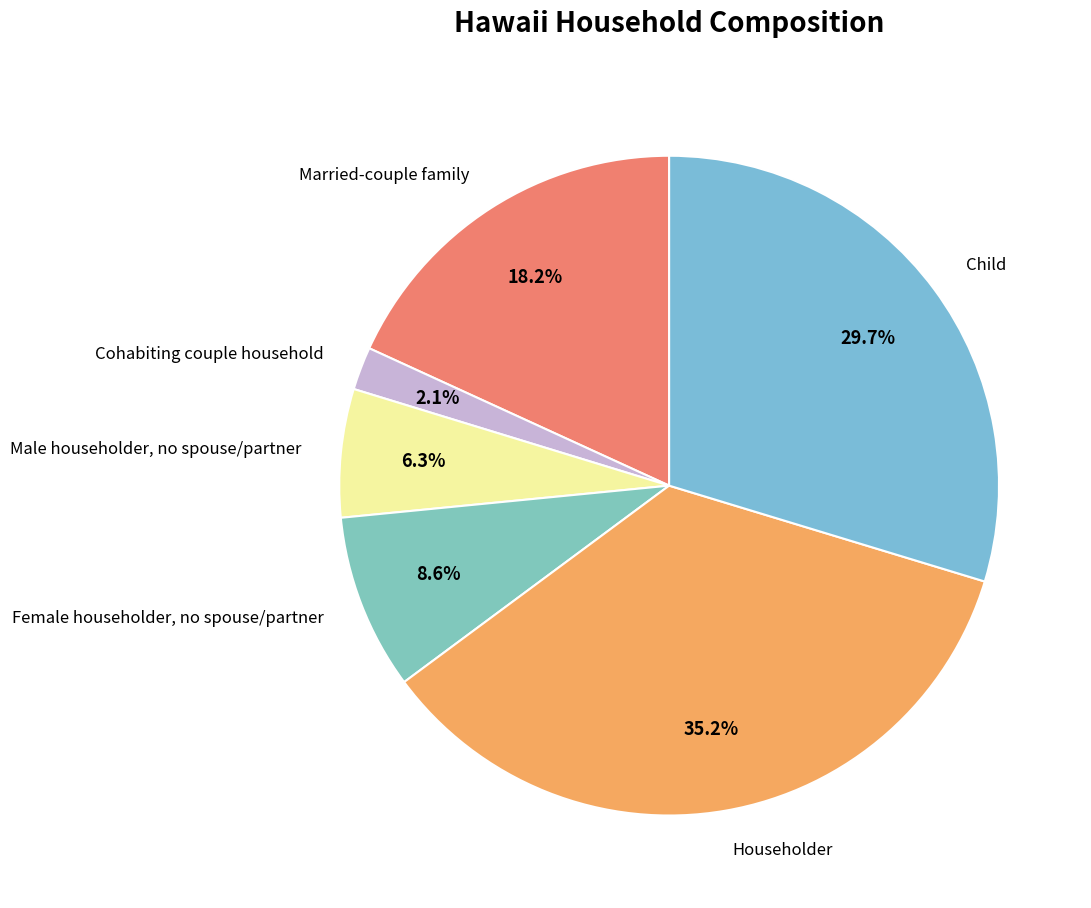

Approximately how many times larger is the value at Child compared to Householder?

0.8